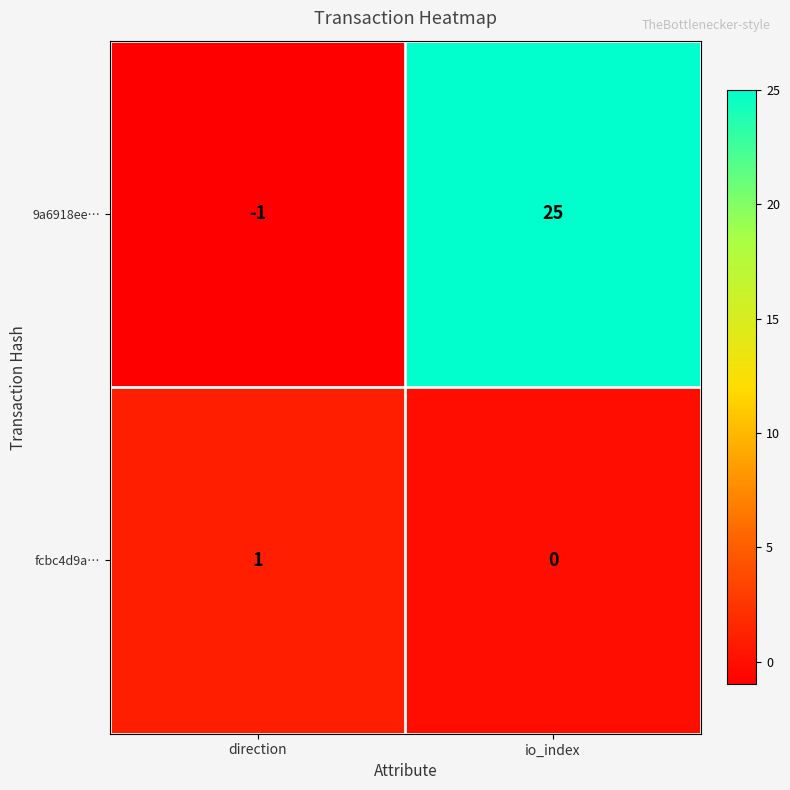

At which category is the sum across all series the highest?

io_index